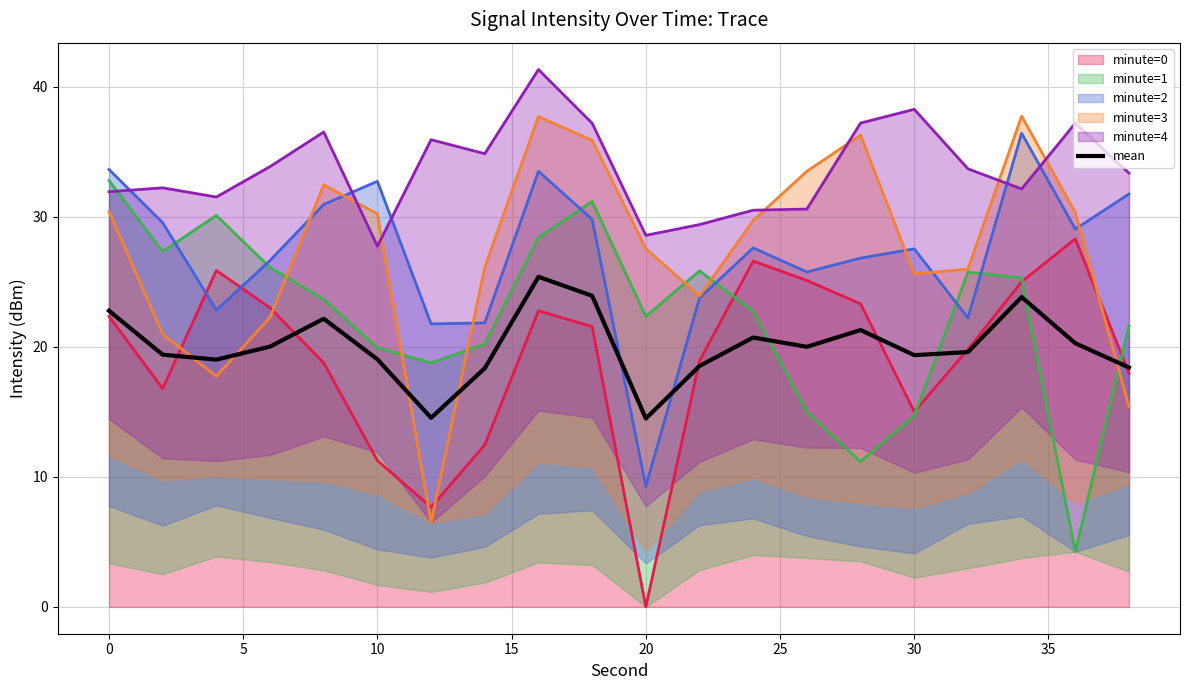

Is it true that mean equals 22.8 at 0?

True